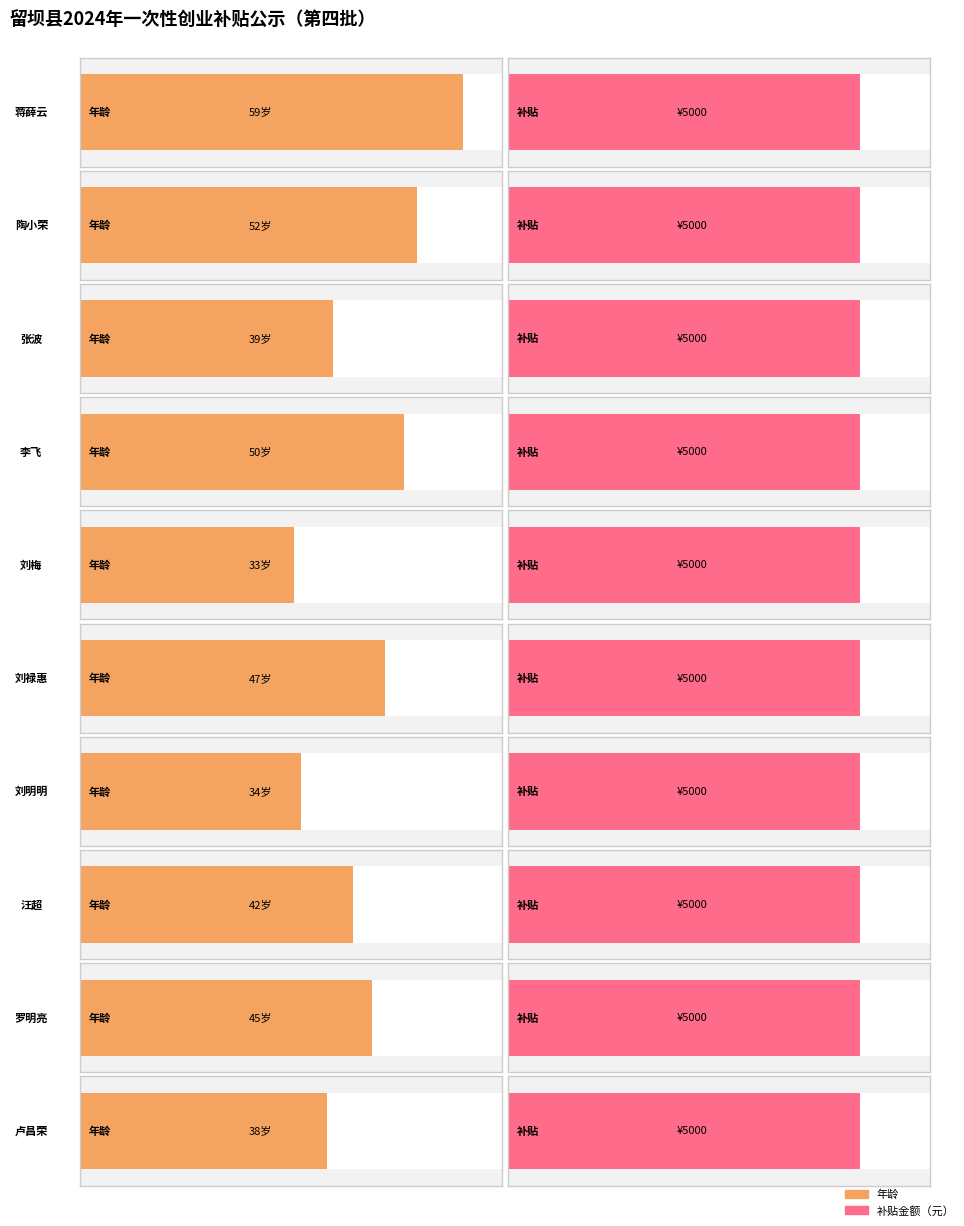

What are all the series names shown in the legend?

补贴金额（元）, 年龄